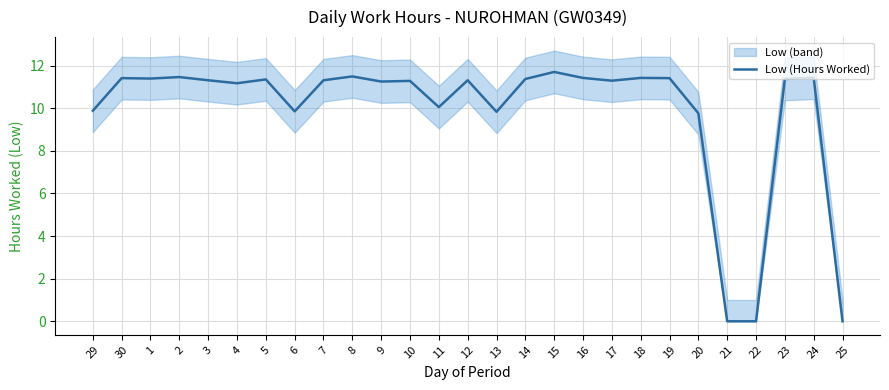

The chart shows a value of 2.3 at 9. True or false?

False